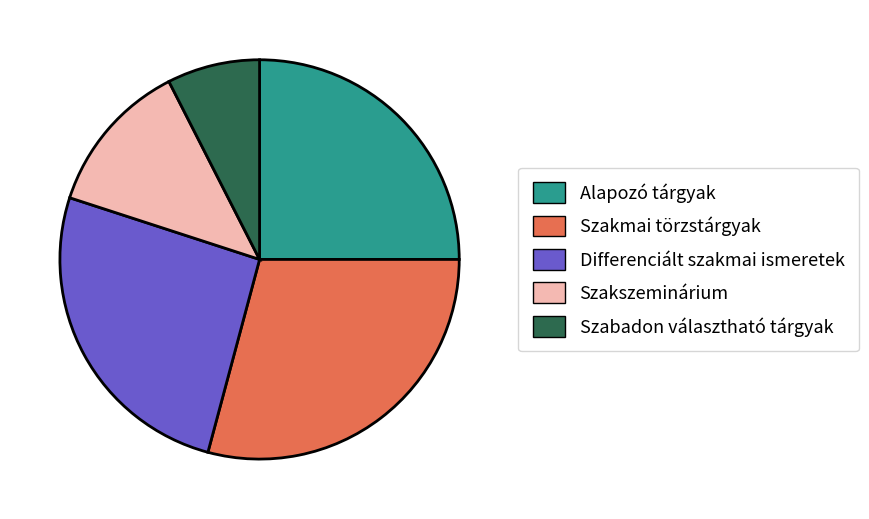

Rank the categories by value from highest to lowest.

Szakmai törzstárgyak, Differenciált szakmai ismeretek, Alapozó tárgyak, Szakszeminárium, Szabadon választható tárgyak